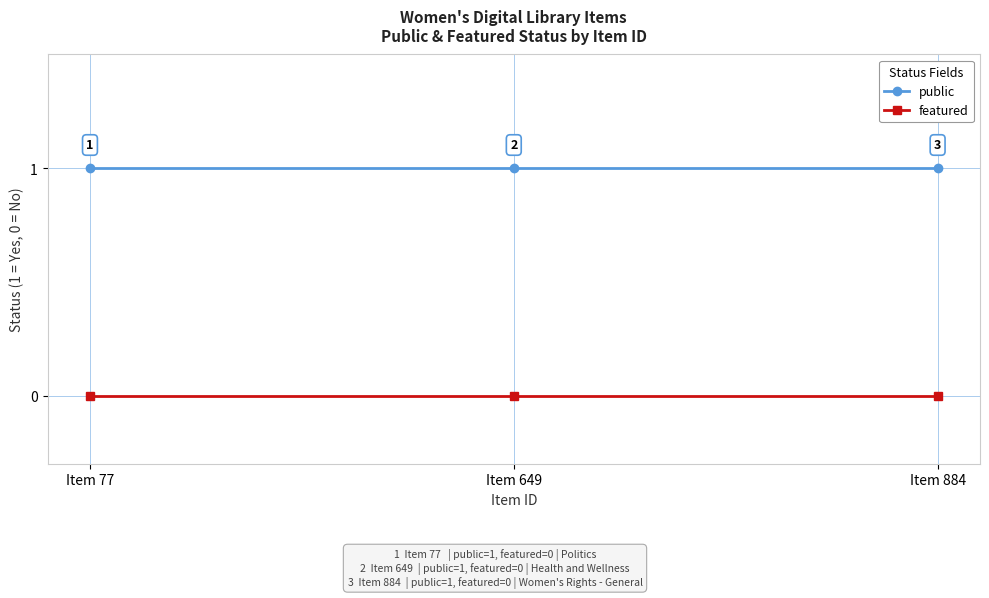

What is the maximum value shown in the chart?

1